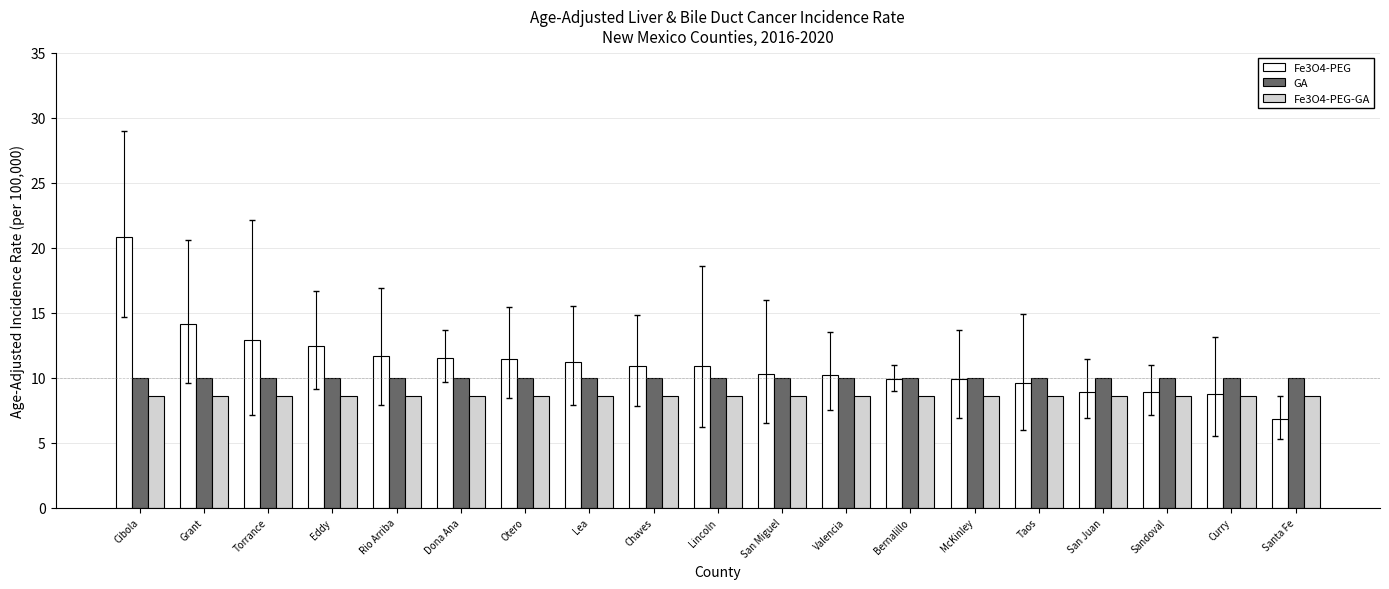

Rank the series by their average value, from highest to lowest.

Fe3O4-PEG, GA, Fe3O4-PEG-GA